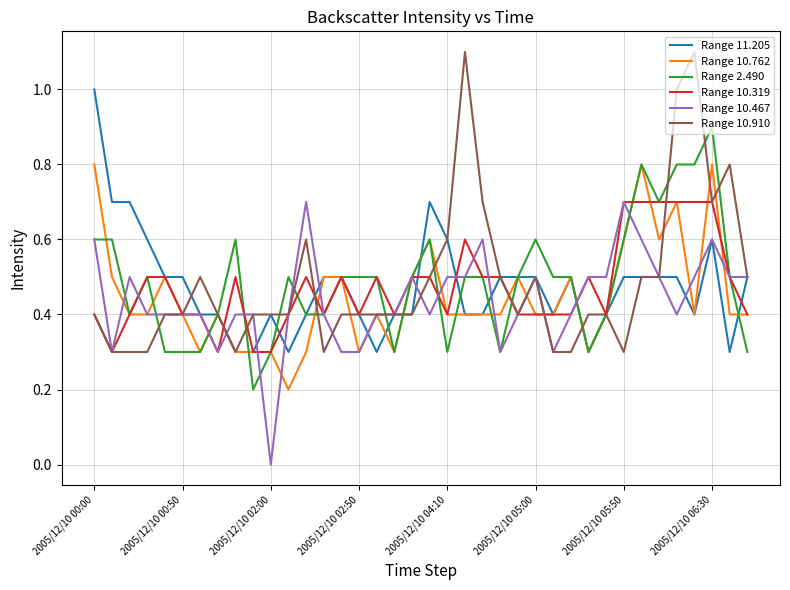

How many distinct data groups are displayed?

6